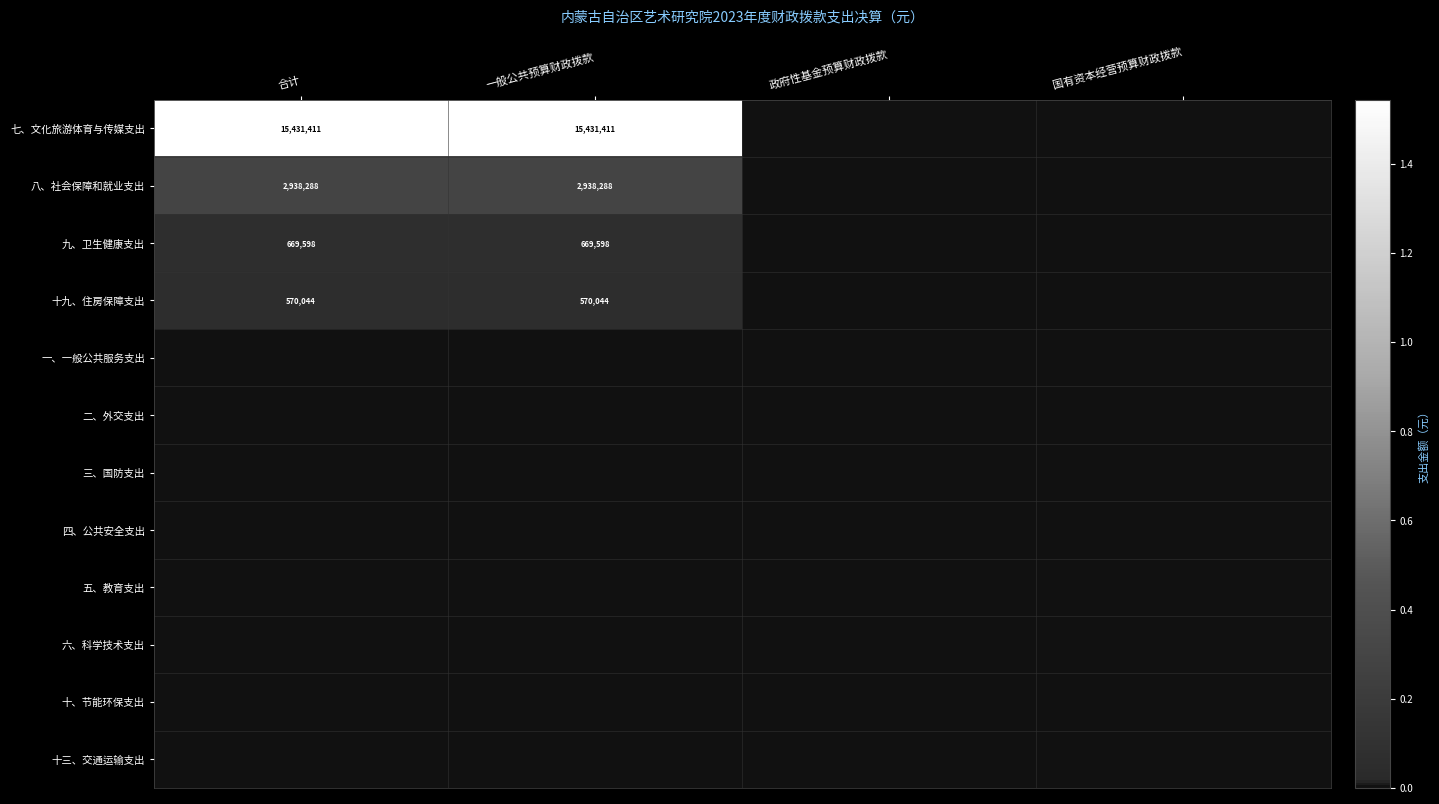

How many categories are shown in the chart?

4